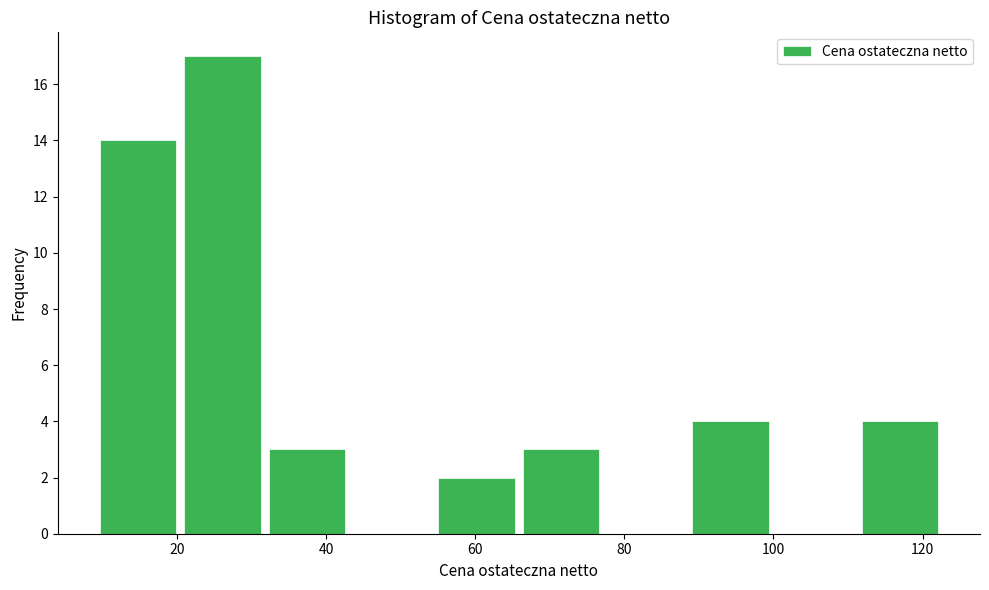

Reading left to right, transcribe this chart: for each bar, give the range it covers on the x-axis and its height. Neither the bar edges nor the heights are printed on the chart, so give them approximately, as read against the axes.

10 to 20: 14
20 to 32: 17
32 to 44: 3
44 to 54: 0
54 to 66: 2
66 to 78: 3
78 to 88: 0
88 to 100: 4
100 to 112: 0
112 to 122: 4